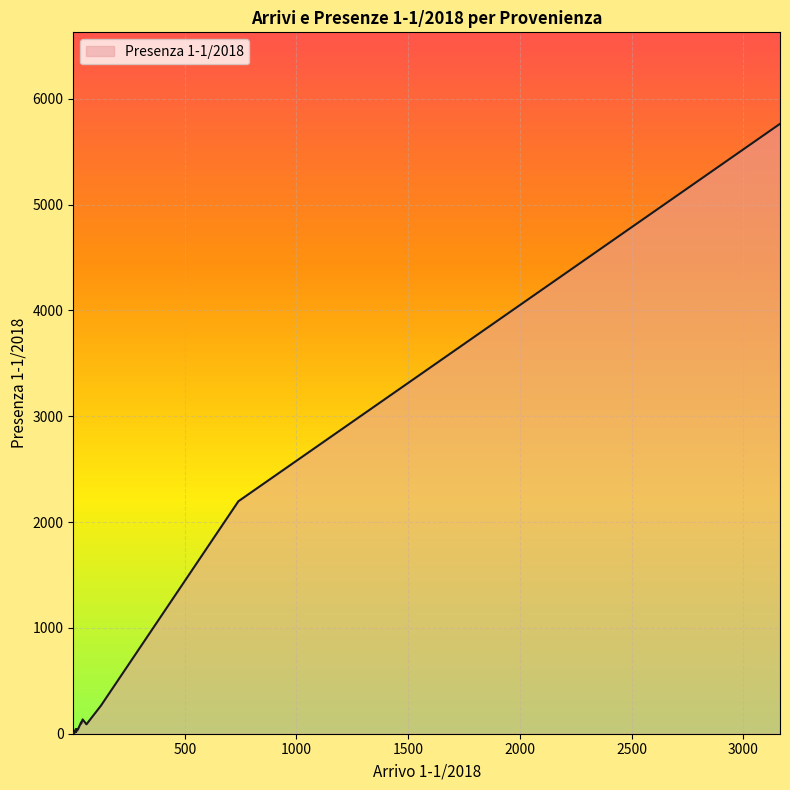

What is the label of the 16th point from the right?

Finlandia